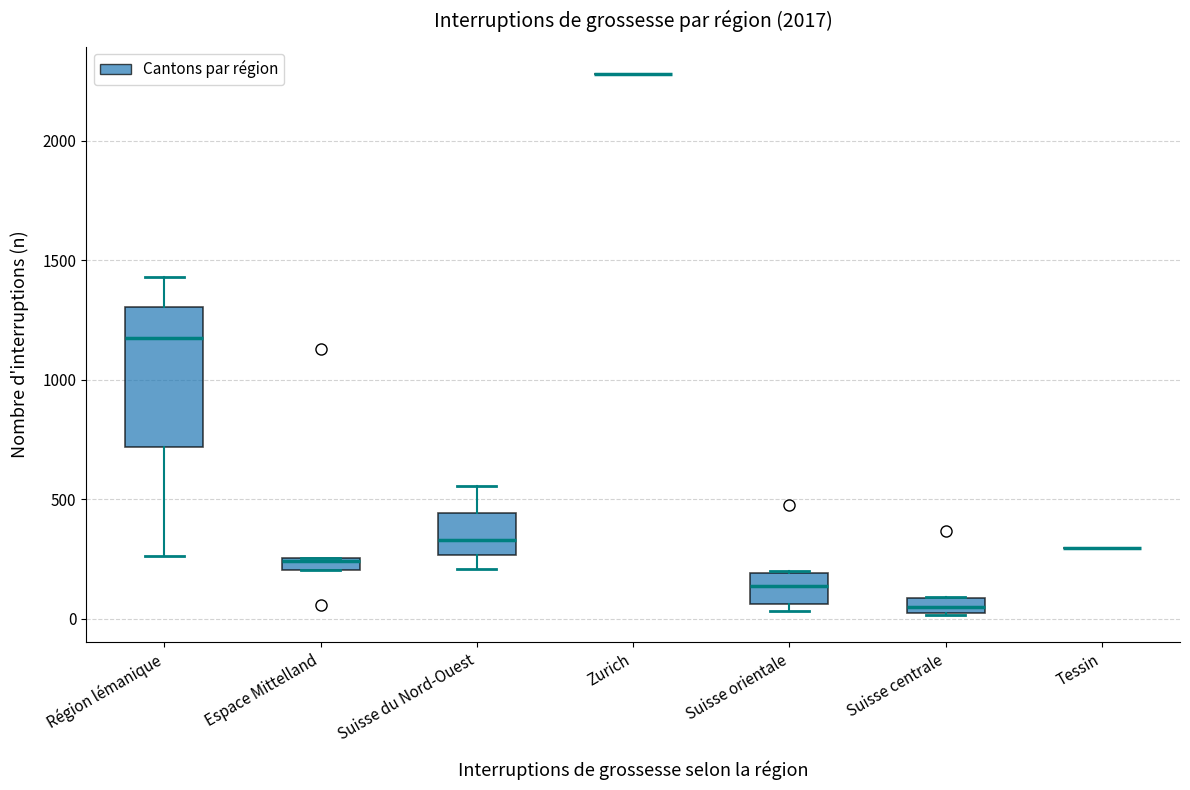

Comparing the boxes themselves (not the whiskers), which one is the tallest?

Région lémanique